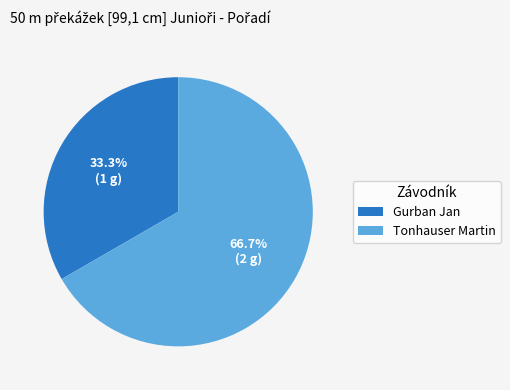

What is the smallest slice in the pie chart?

Gurban Jan